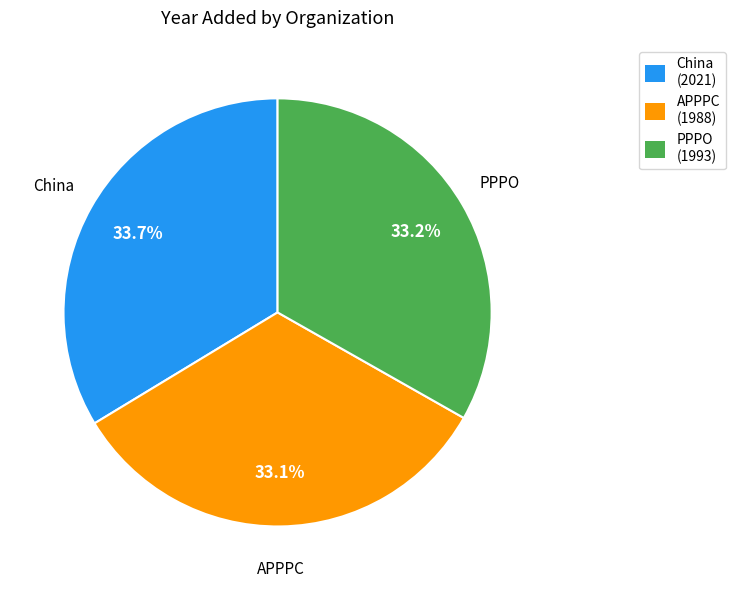

To the nearest percent, what portion does PPPO represent?

33%